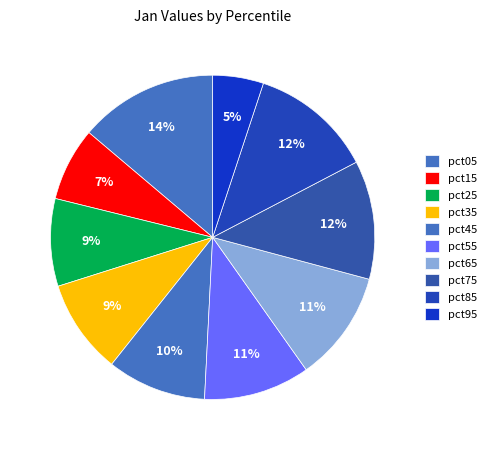

What is the change in value from pct15 to pct45?

+0.3